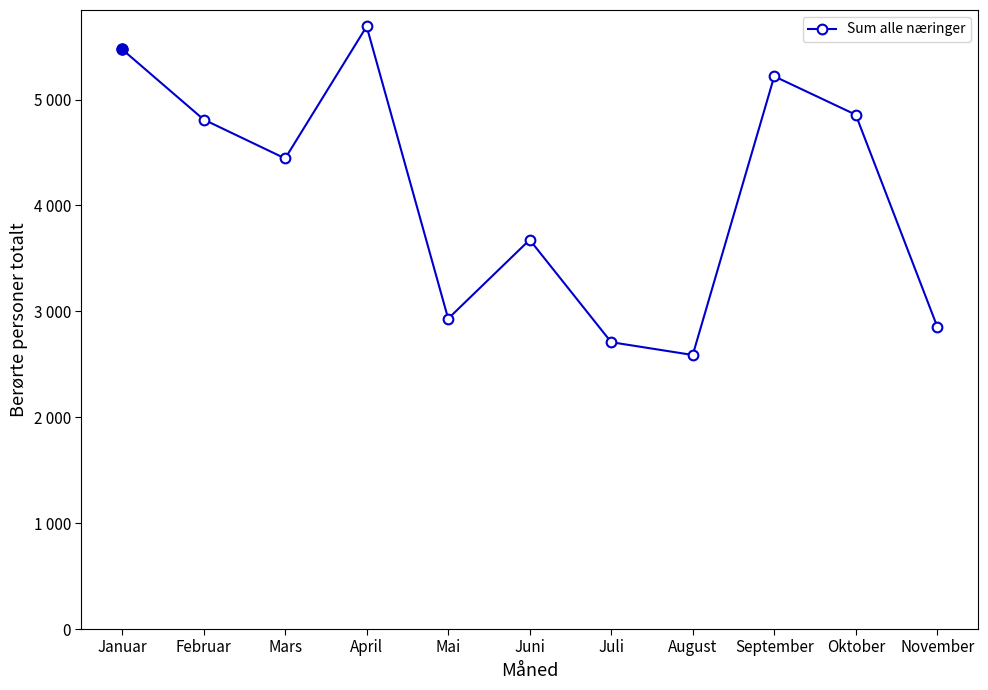

What is the difference between the maximum and minimum values?

3103